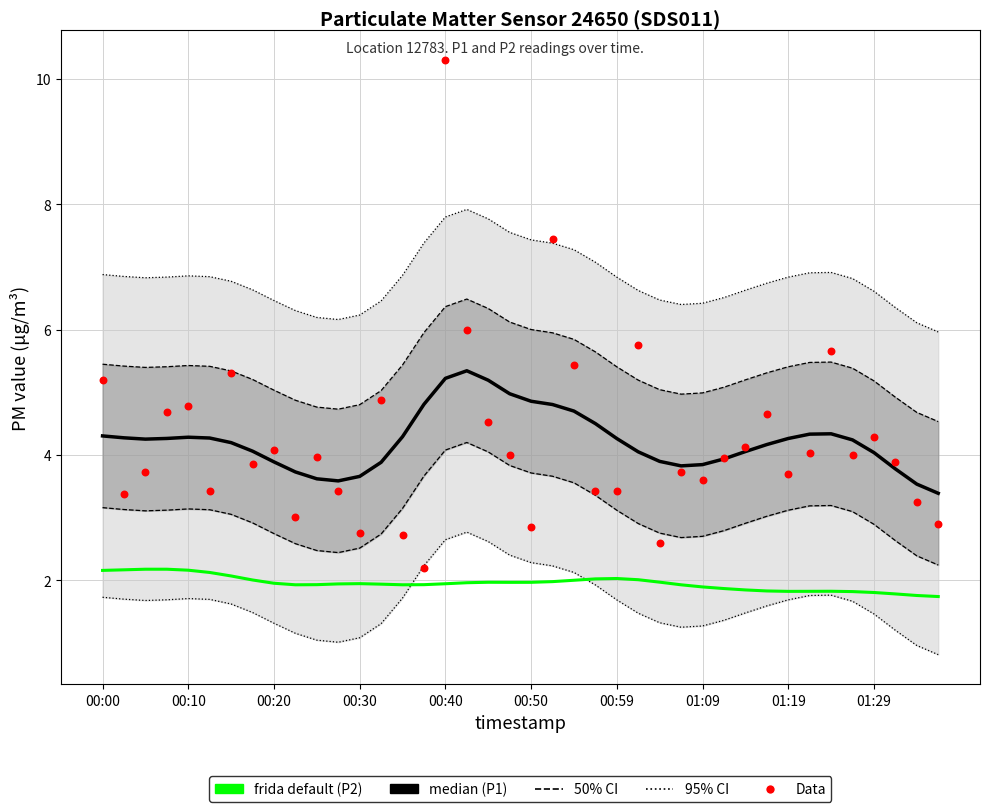

Is the value of frida default (P2) at 29 greater than the value of Data (P1 raw) at 00:10?

No